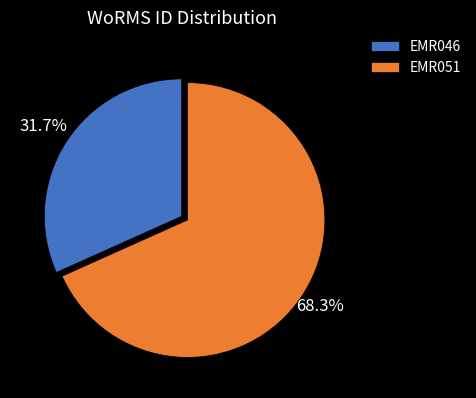

What percentage do EMR046 and EMR051 together represent?

100.0%